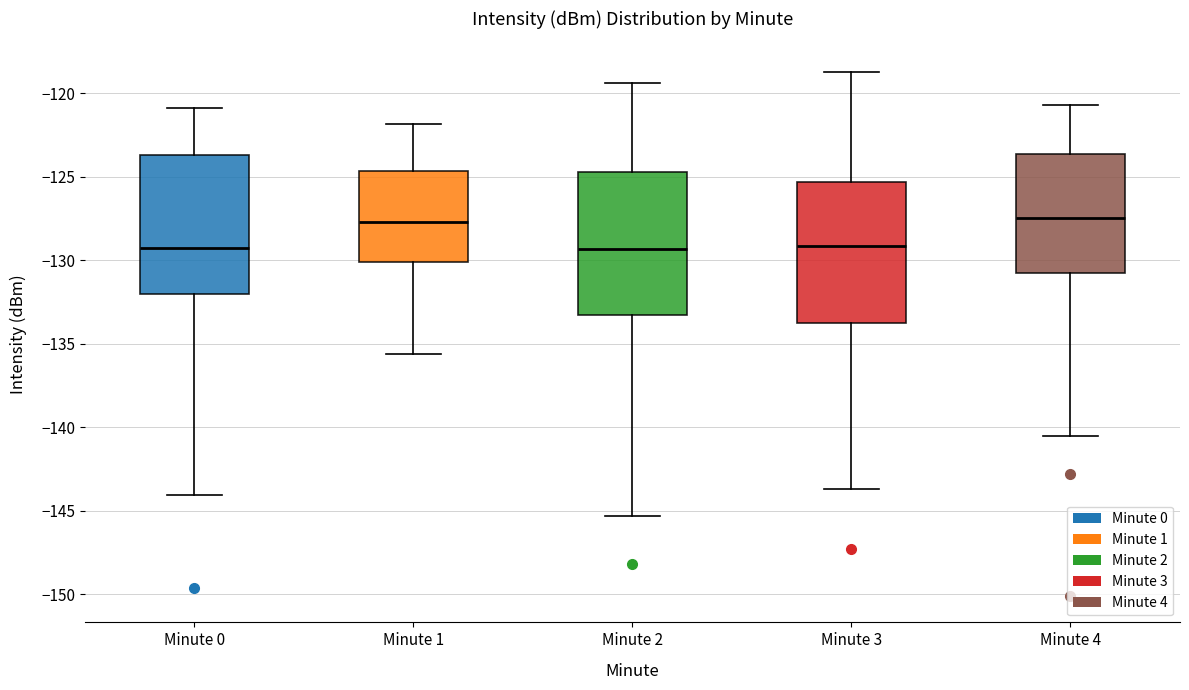

Where is the upper edge of the box for Minute 0 on the y-axis? The values are not printed on the chart, so give them approximately, as read against the axis.

-123.5